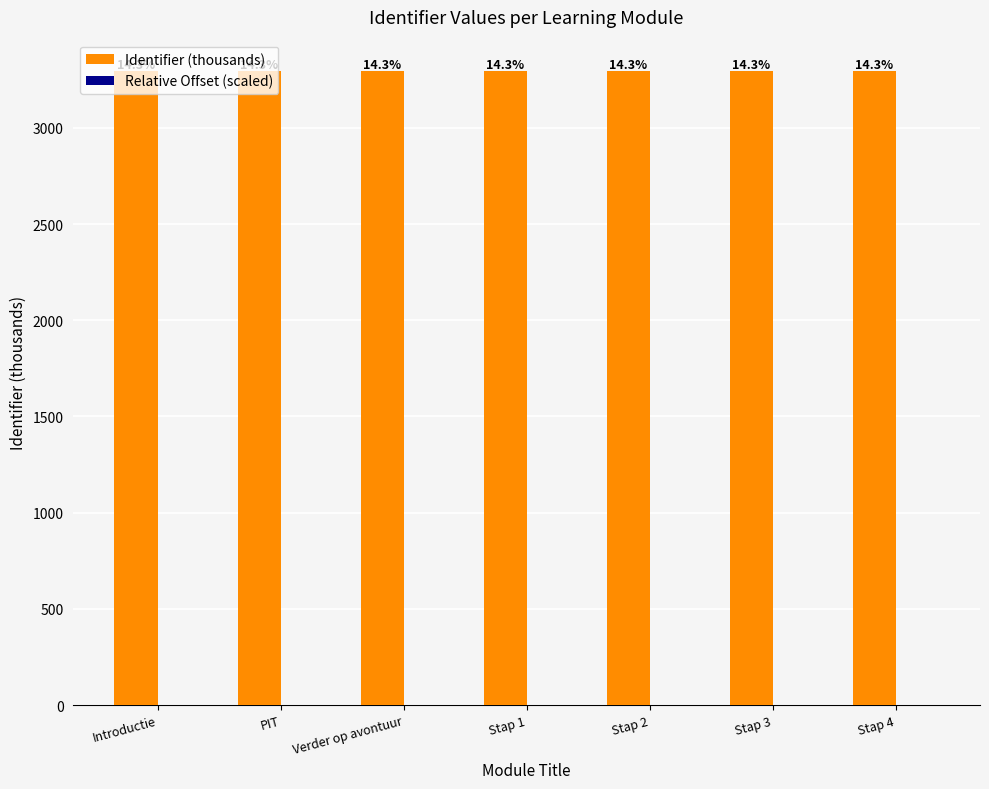

How many groups of bars are there?

7